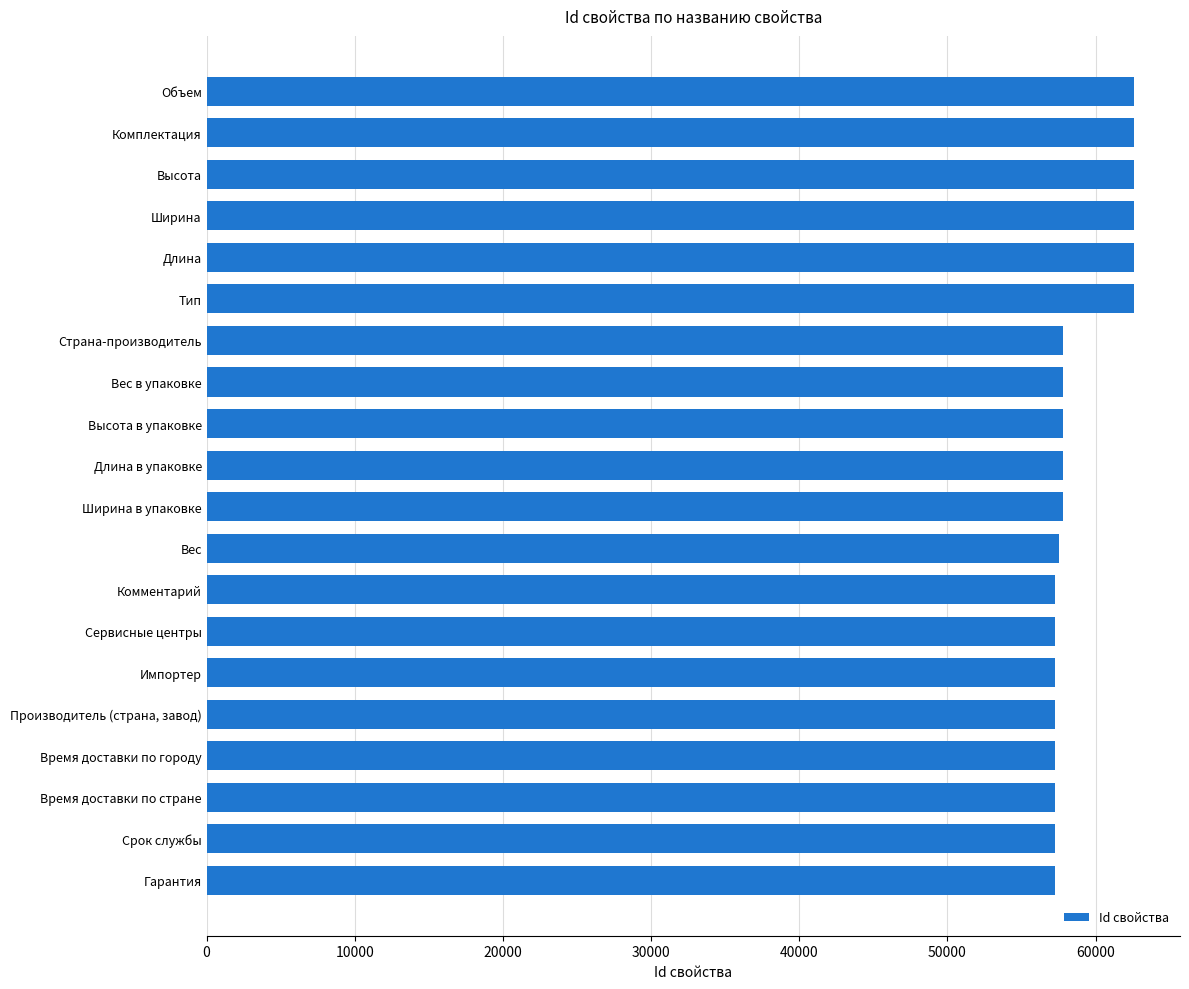

What is the value of the 15th bar from the top?

57292